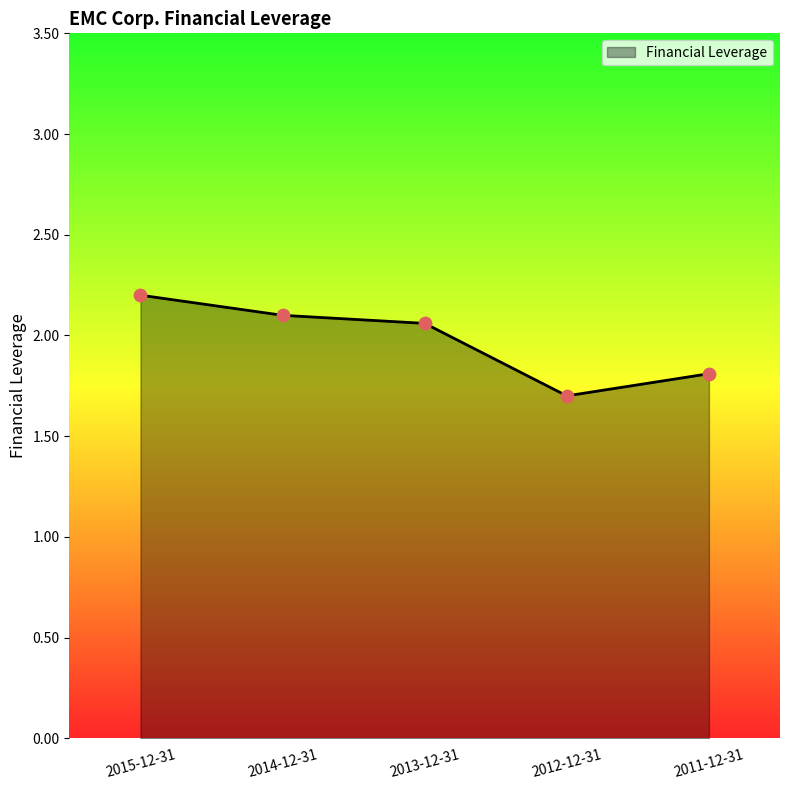

Between 2014-12-31 and 2013-12-31, which is larger?

2014-12-31